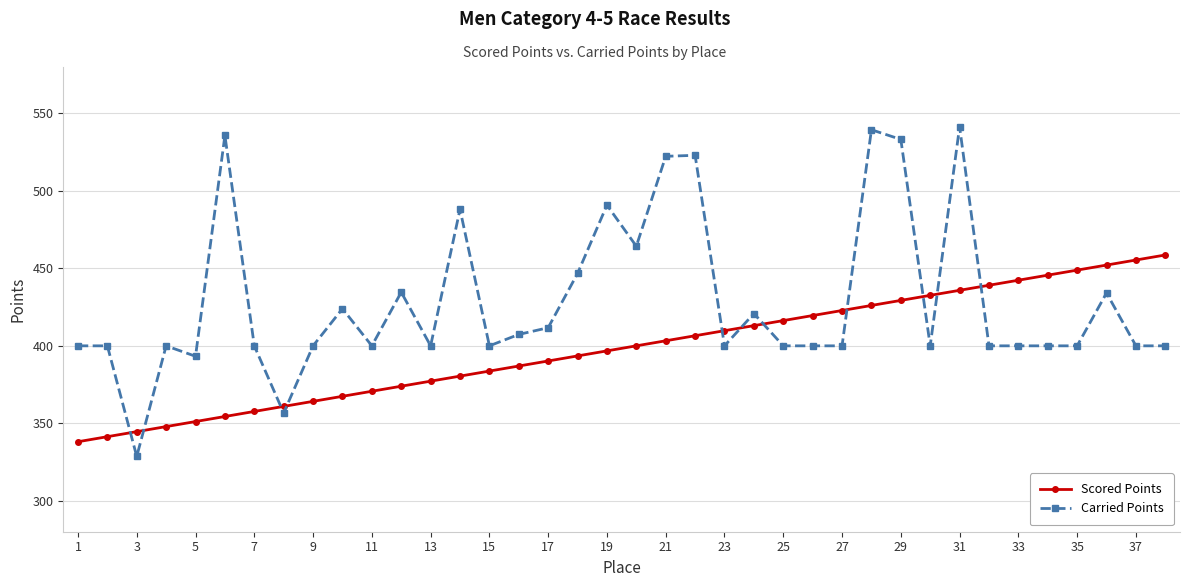

At how many categories does at least one series exceed 481?

8